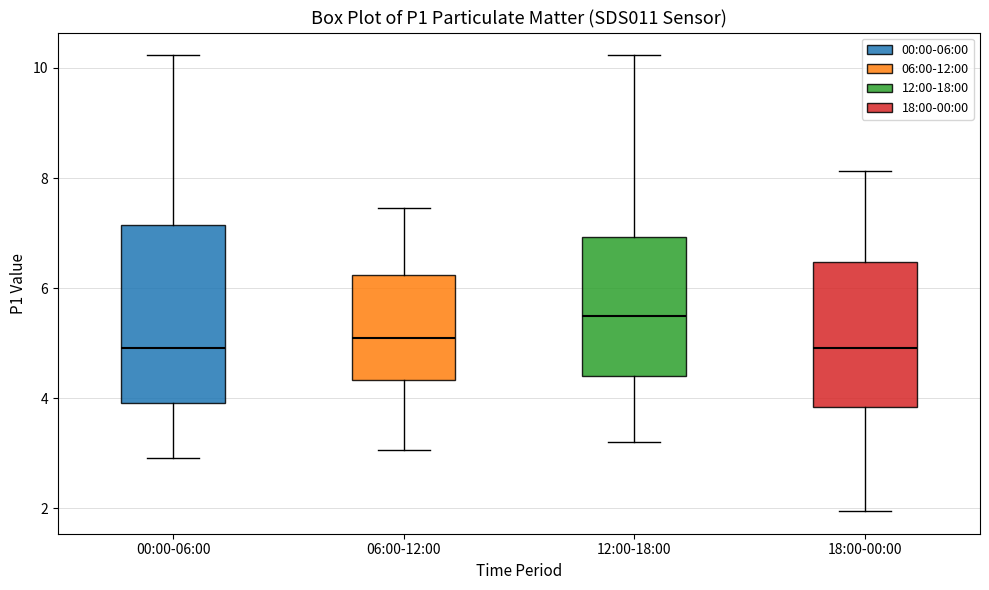

Where does the median line of the box for 18:00-00:00 sit on the y-axis? The values are not printed on the chart, so give them approximately, as read against the axis.

5.0